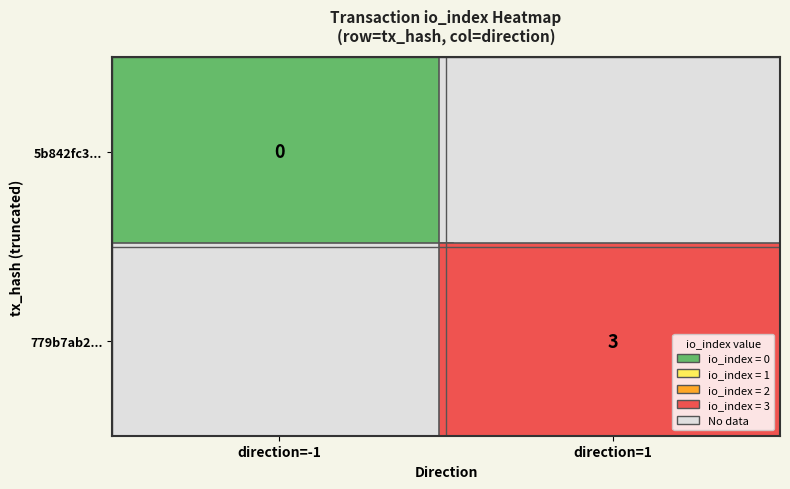

Reading left to right, extract all data points from this chart.

5b842fc38fb9fddd5ebd9dd6268e5c7f3529c5f: 0=-1	1=0
779b7ab2b8e1104bc26fd80fb7fd6d3522b3cac: 0=1	1=3